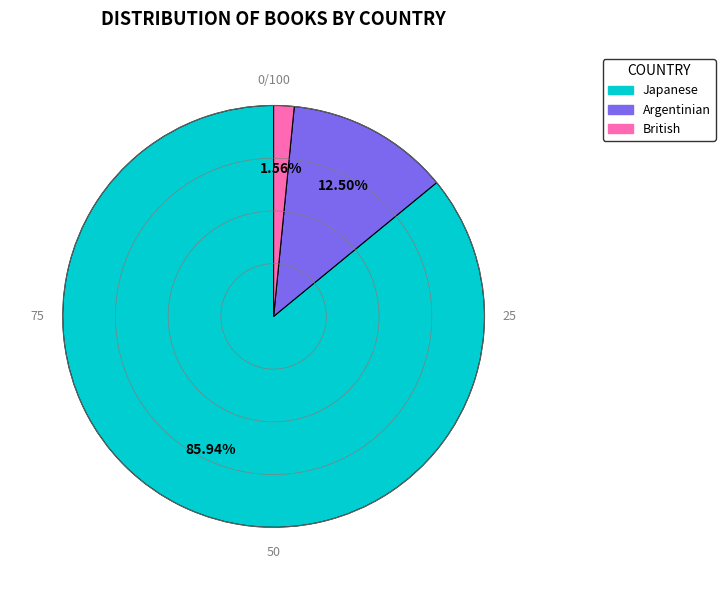

How many slices are in this pie chart?

3